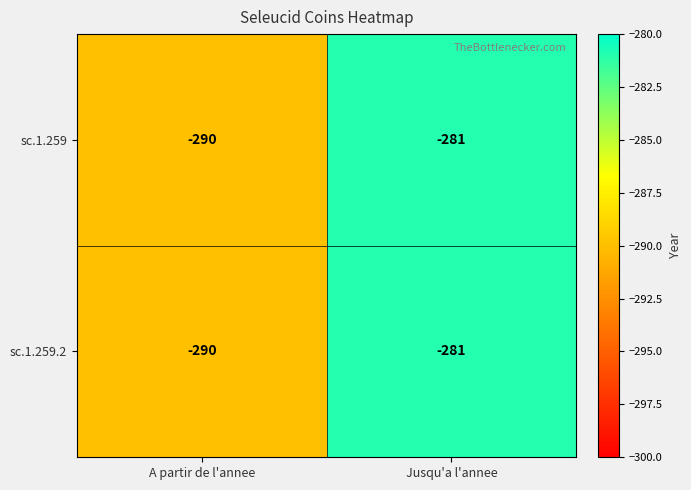

Read the sc.1.259.2 value at A partir de l'annee.

-290